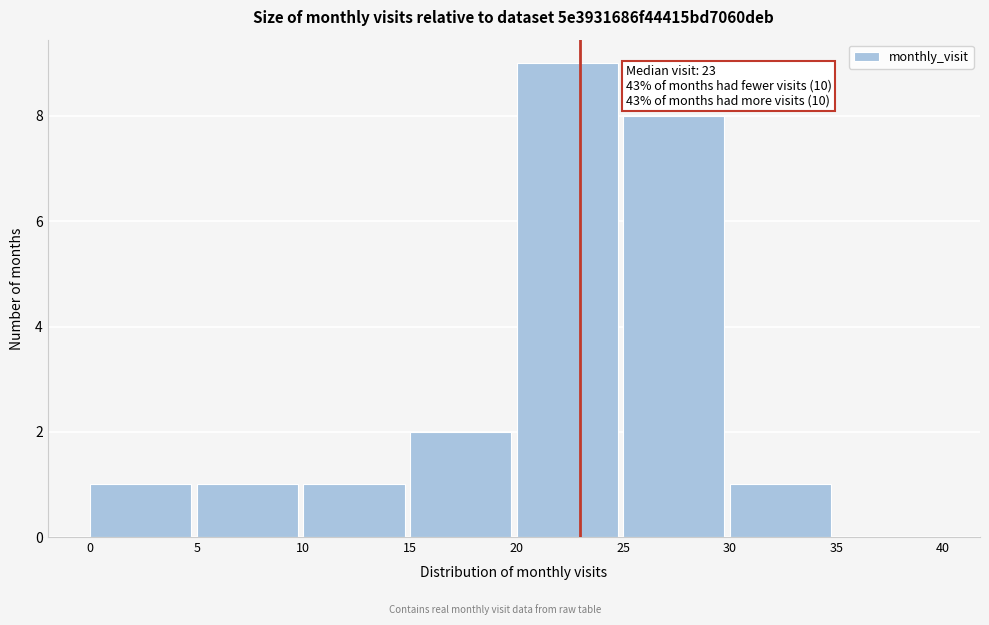

Which range on the x-axis has the tallest bar?

20 to 25